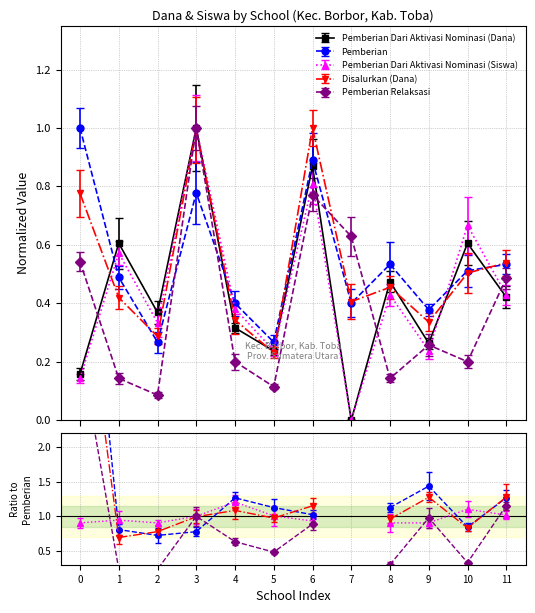

Which series has the largest total across all categories?

Pemberian